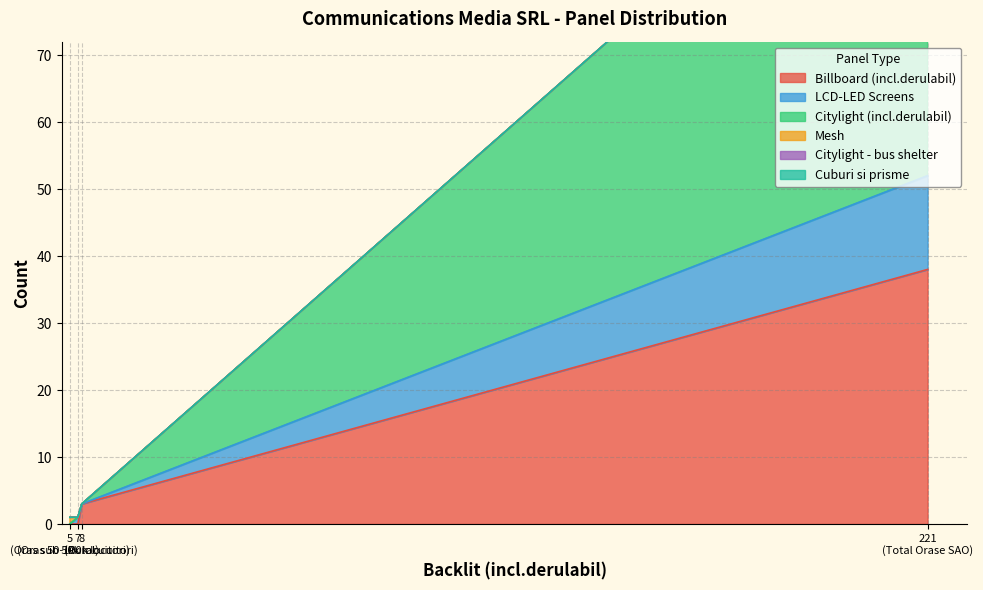

Which series has the widest spread of values?

Citylight (incl.derulabil)